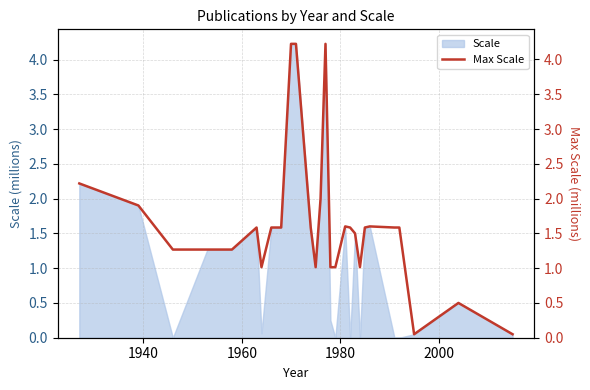

What is the maximum value for Scale?

4.2